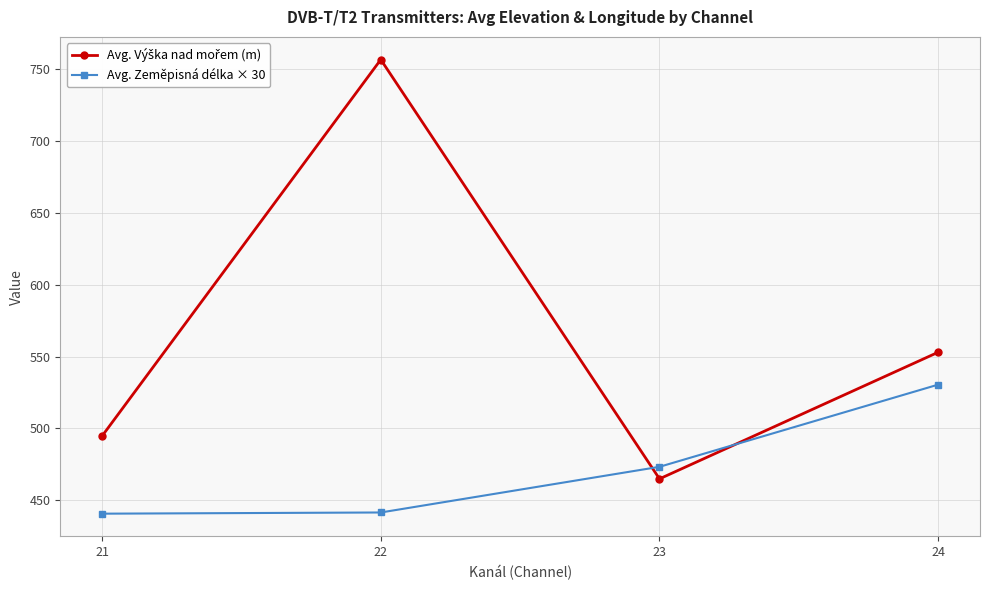

How many series are shown in this chart?

2